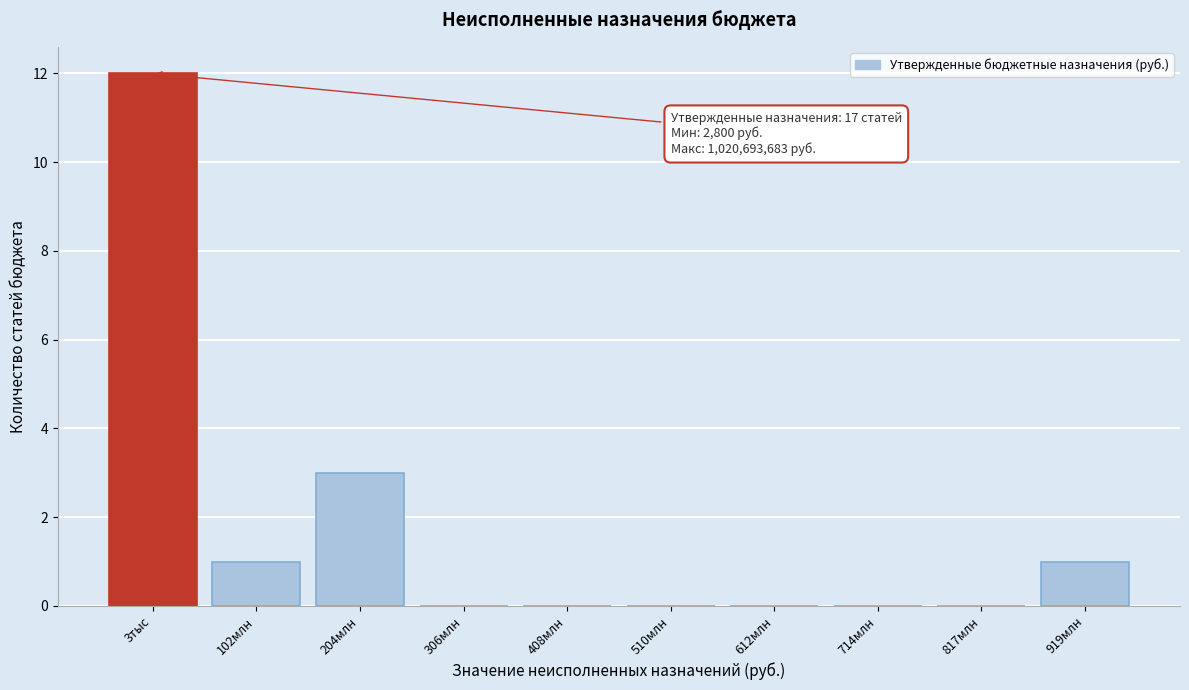

Reading left to right, list all the values displayed in this chart.

3тыс=12	102млн=1	204млн=3	306млн=0	408млн=0	510млн=0	612млн=0	714млн=0	817млн=0	919млн=1